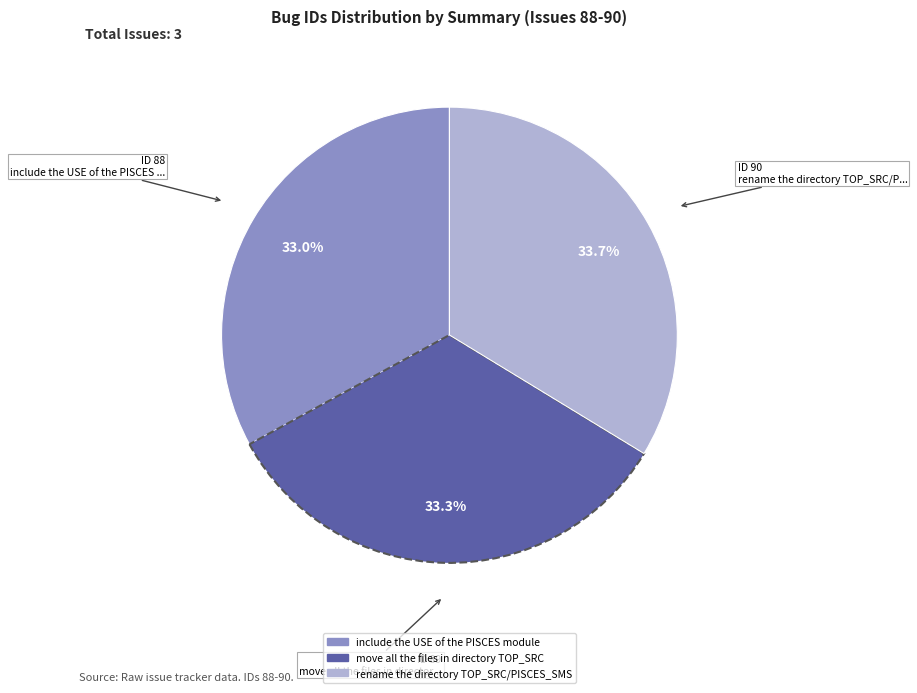

True or false: include the USE of the PISCES module accounts for 23% of the total.

False